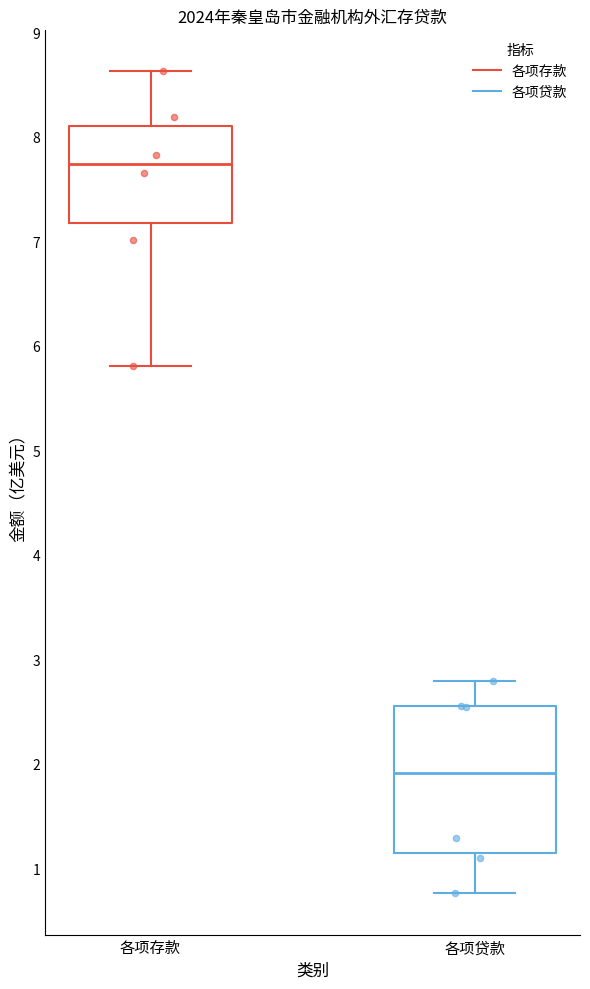

Which box has the lowest median line?

各项贷款